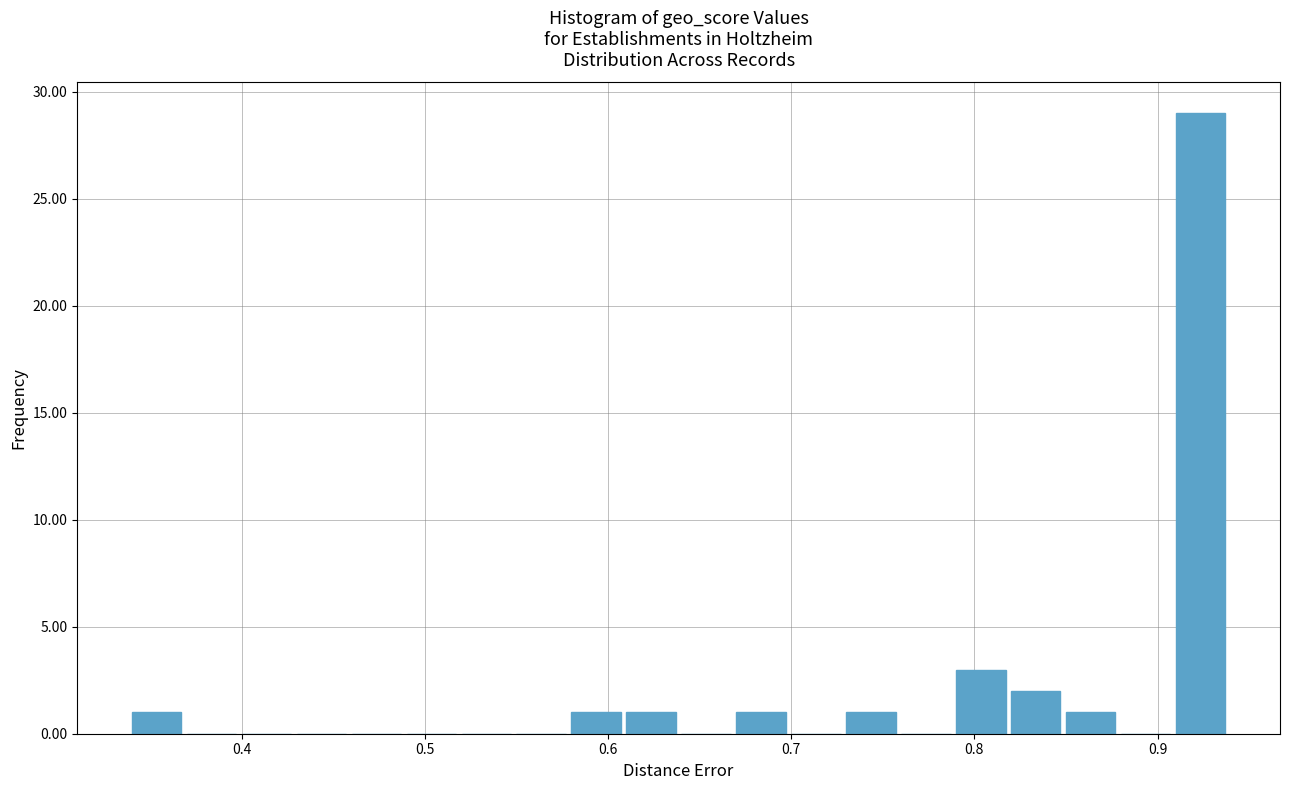

Around what value on the x-axis is the tallest bar? Give the approximate position of its centre, as read against the axis.

0.92